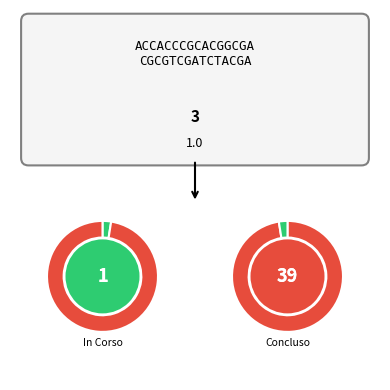

True or false: 30 accounts for 14% of the total.

False